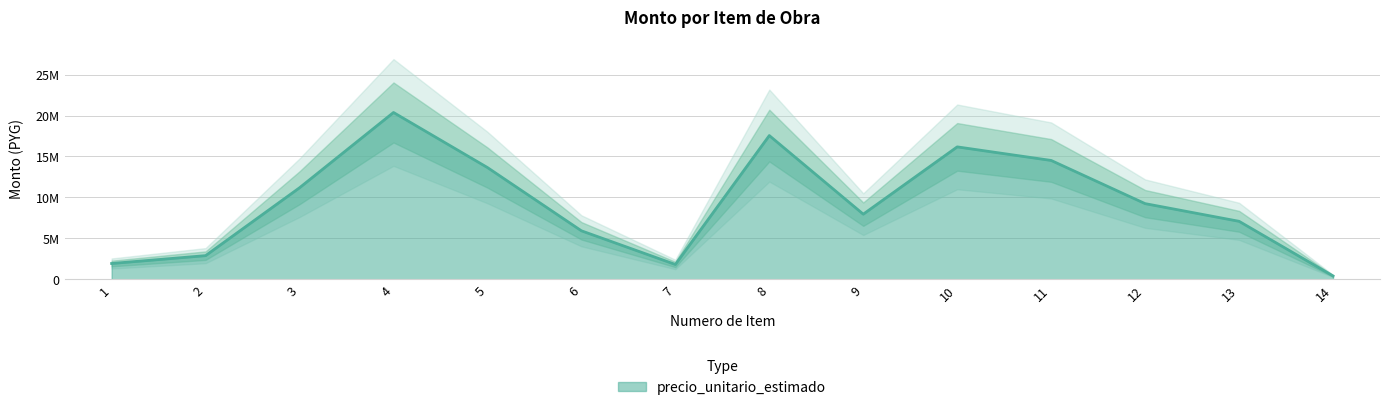

What is the difference between the maximum and minimum values?

19969825